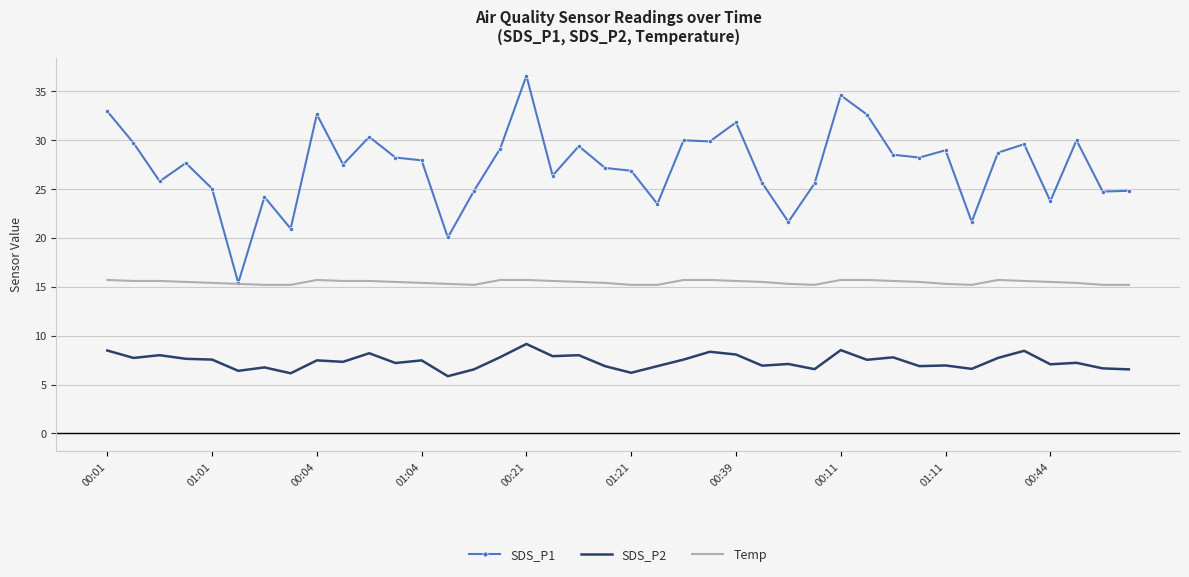

What is the difference between the second highest and minimum values in the Temp series?

0.5